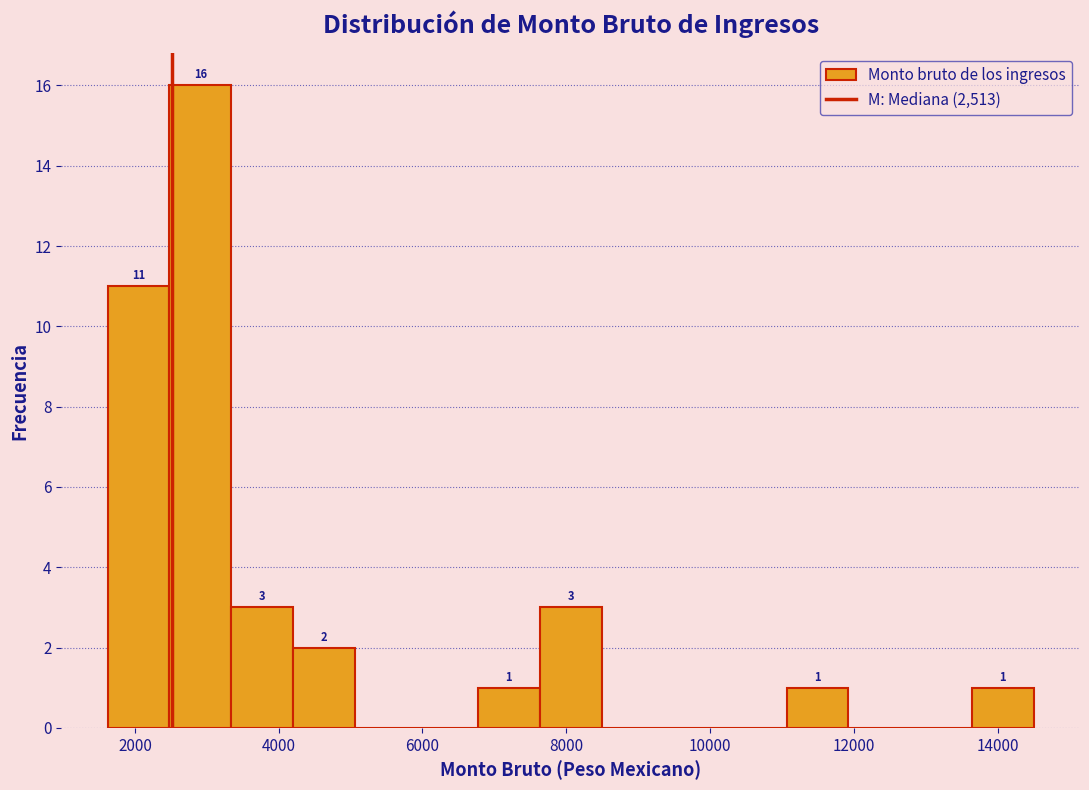

Which range on the x-axis has the tallest bar?

2400 to 3400